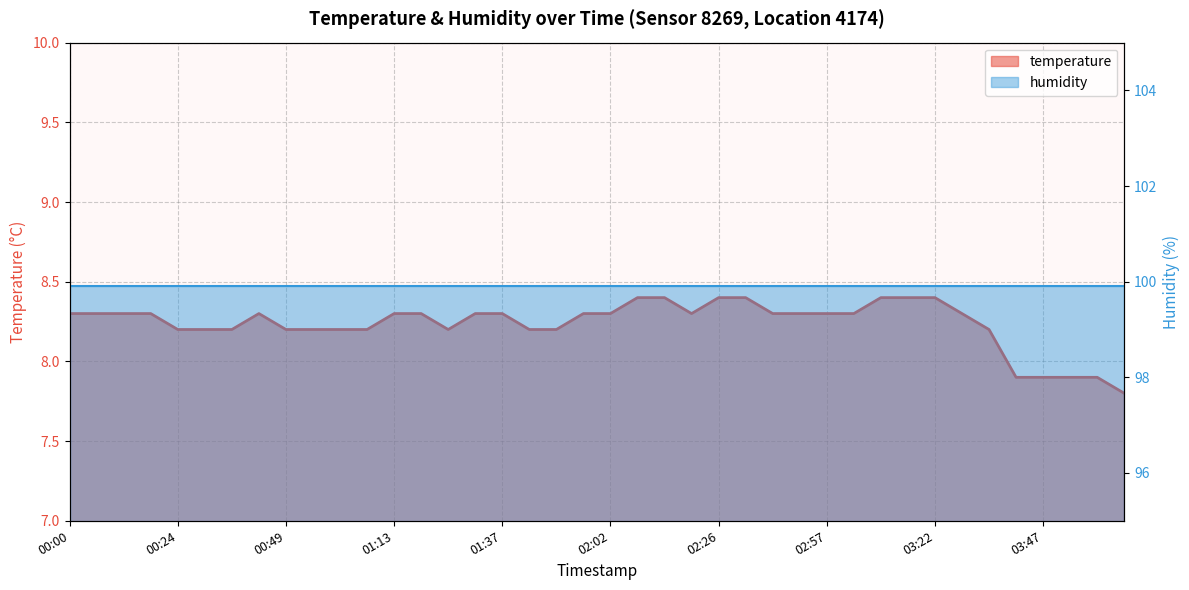

What is the smallest value displayed?

7.8